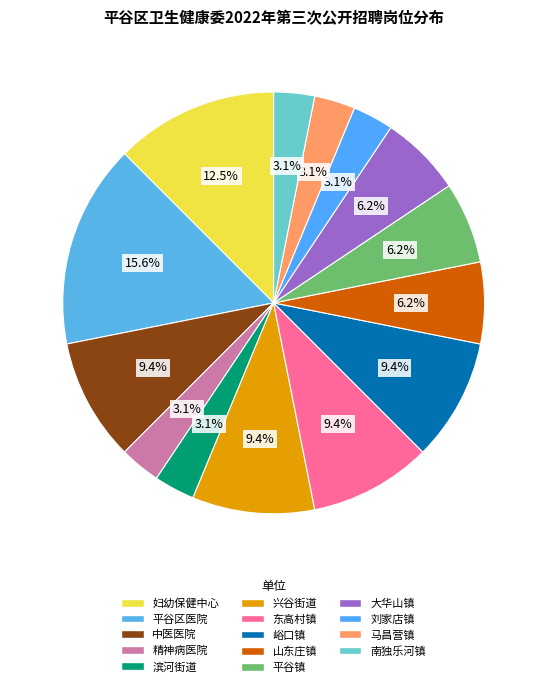

How many segments does this pie chart have?

14